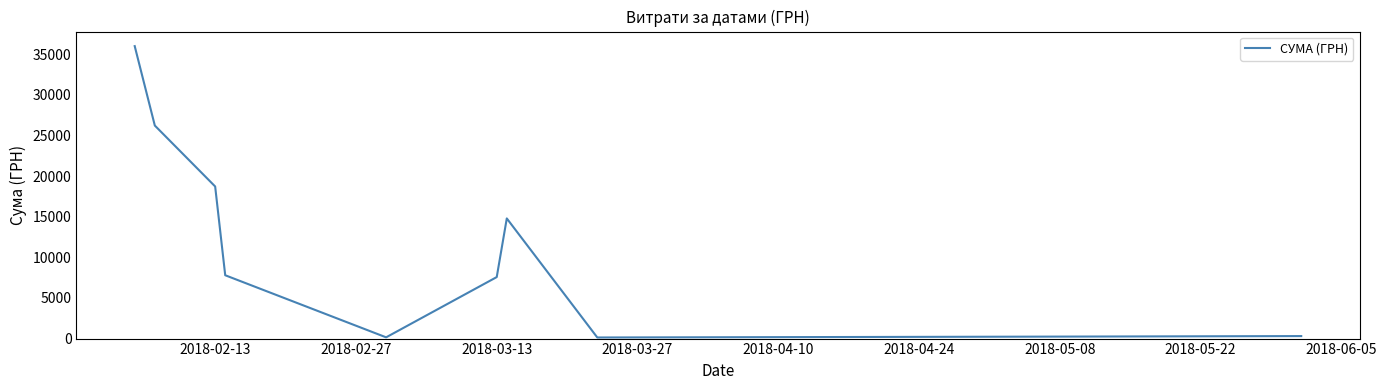

What is the smallest value displayed?

135.0